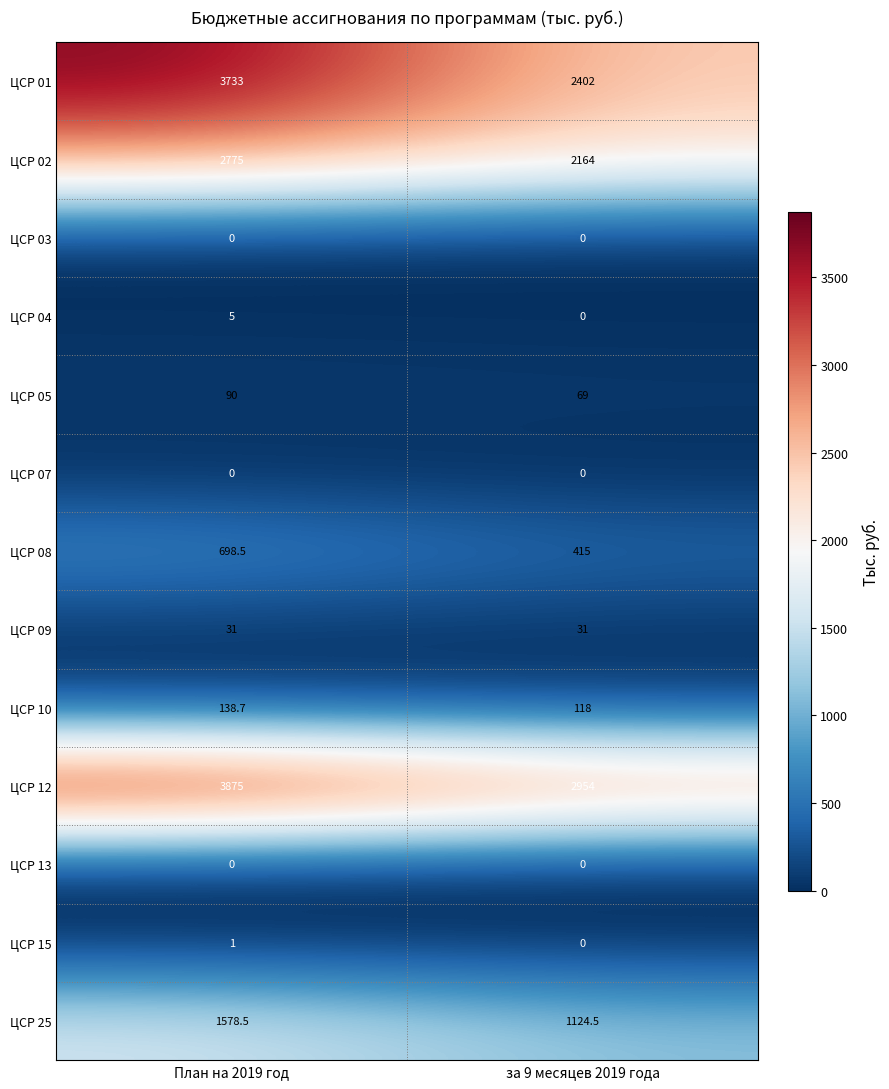

What is the sum of the ЦСР 04 values at за 9 месяцев 2019 года and План на 2019 год?

5.0